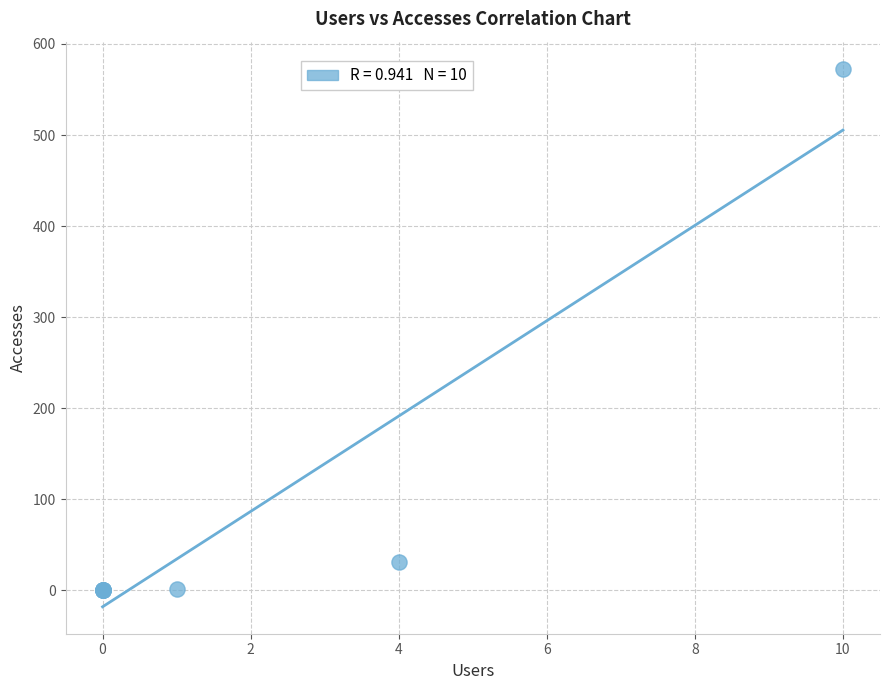

What Y value in the scatter plot is closest to 286?

31